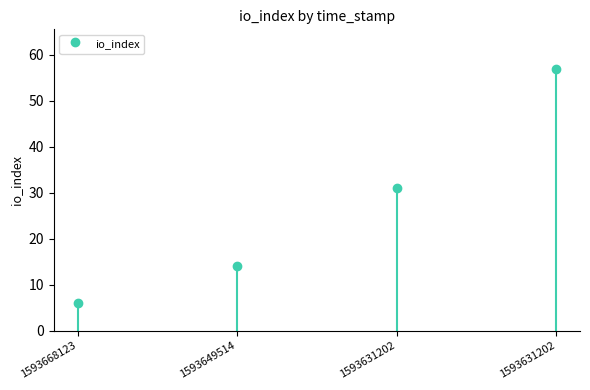

Approximately how many times larger is the value at 1593668123 compared to 1593631202?

0.1